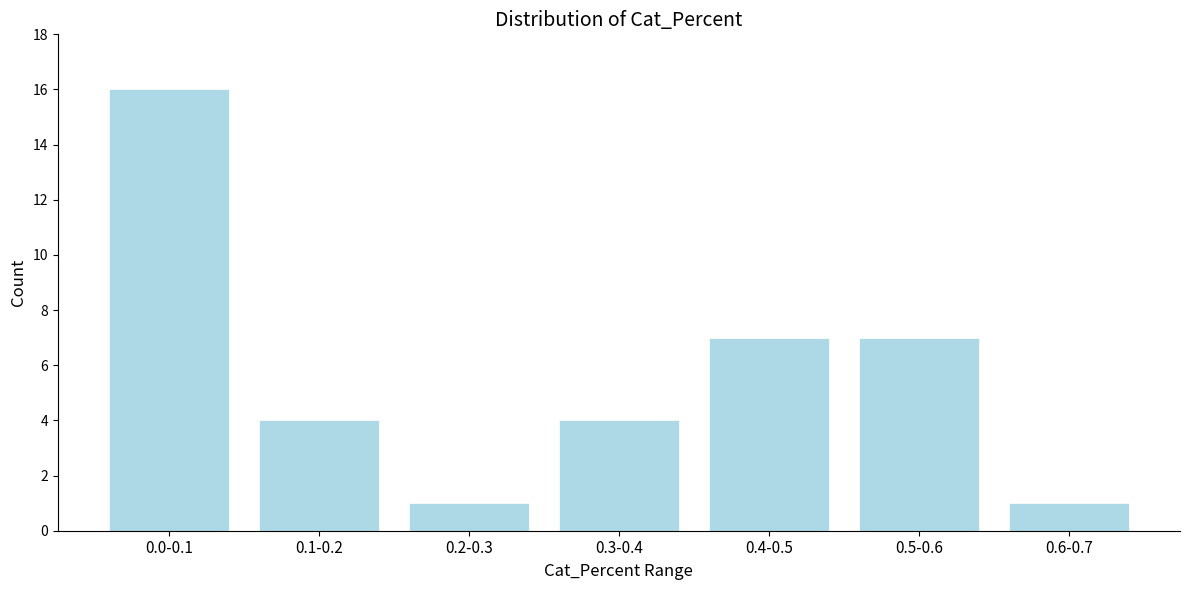

Reading right to left, list all the values displayed in this chart.

0.6-0.7=1	0.5-0.6=7	0.4-0.5=7	0.3-0.4=4	0.2-0.3=1	0.1-0.2=4	0.0-0.1=16